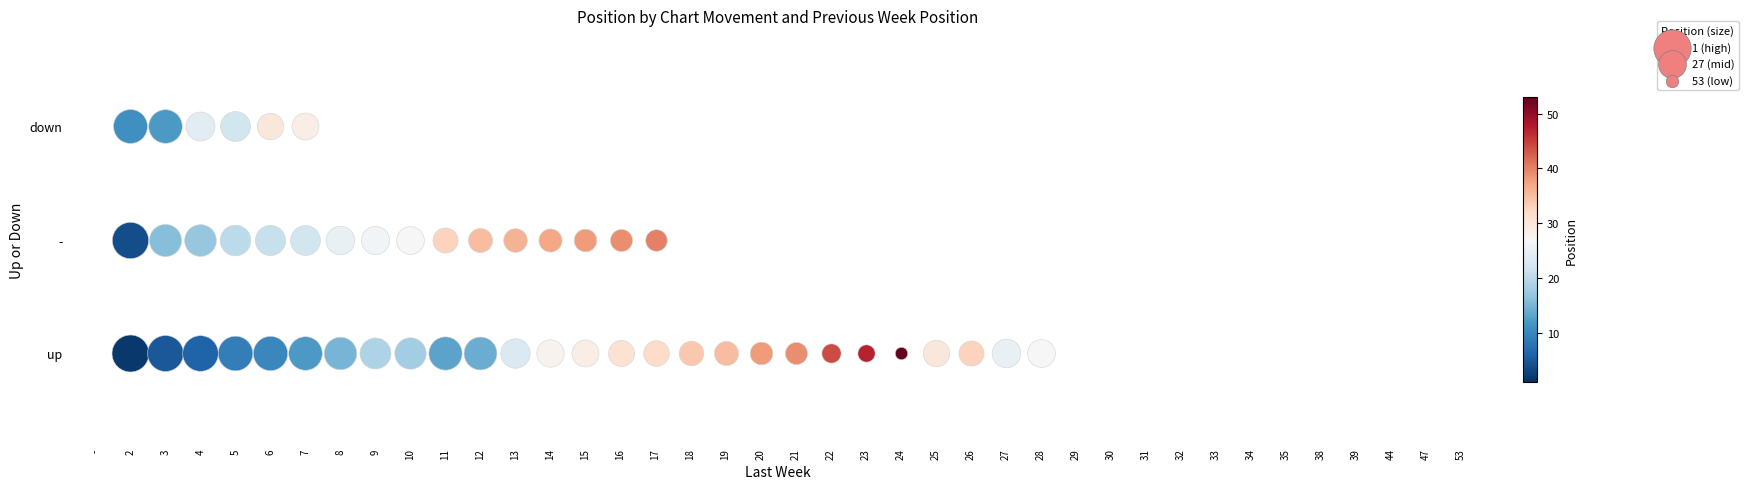

Where does the up series first go above 27?

14